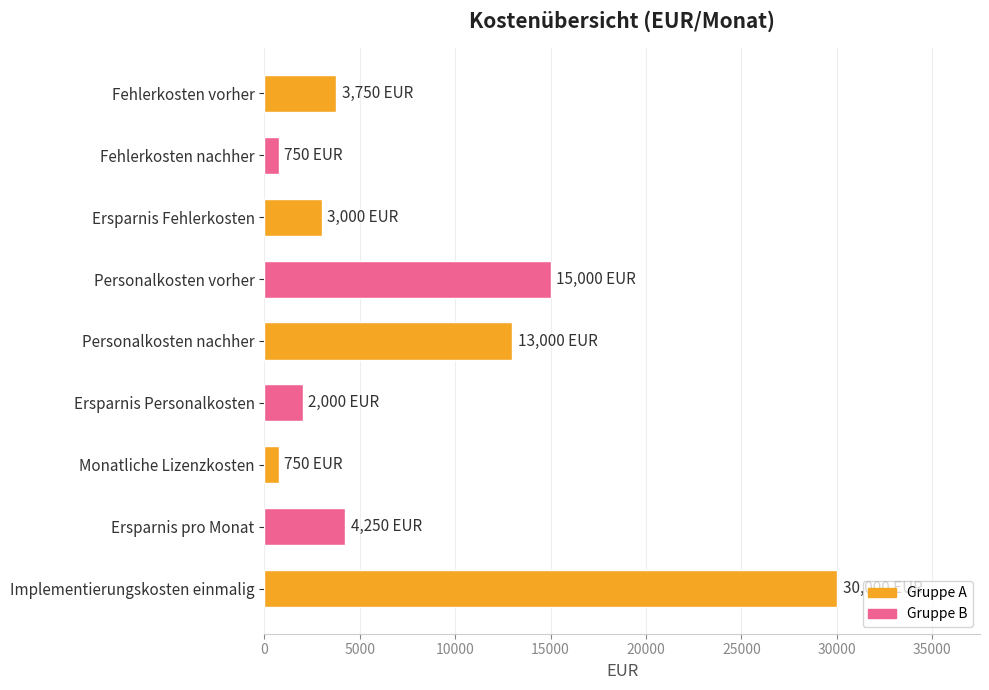

At which label is the value closest to 15375?

Personalkosten vorher